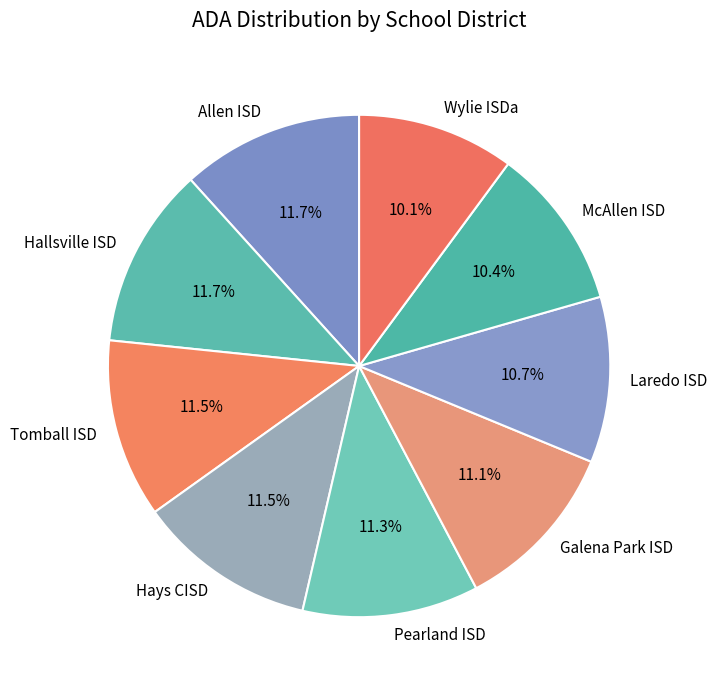

To the nearest percent, what is the difference between the largest and smallest slice percentages?

2%